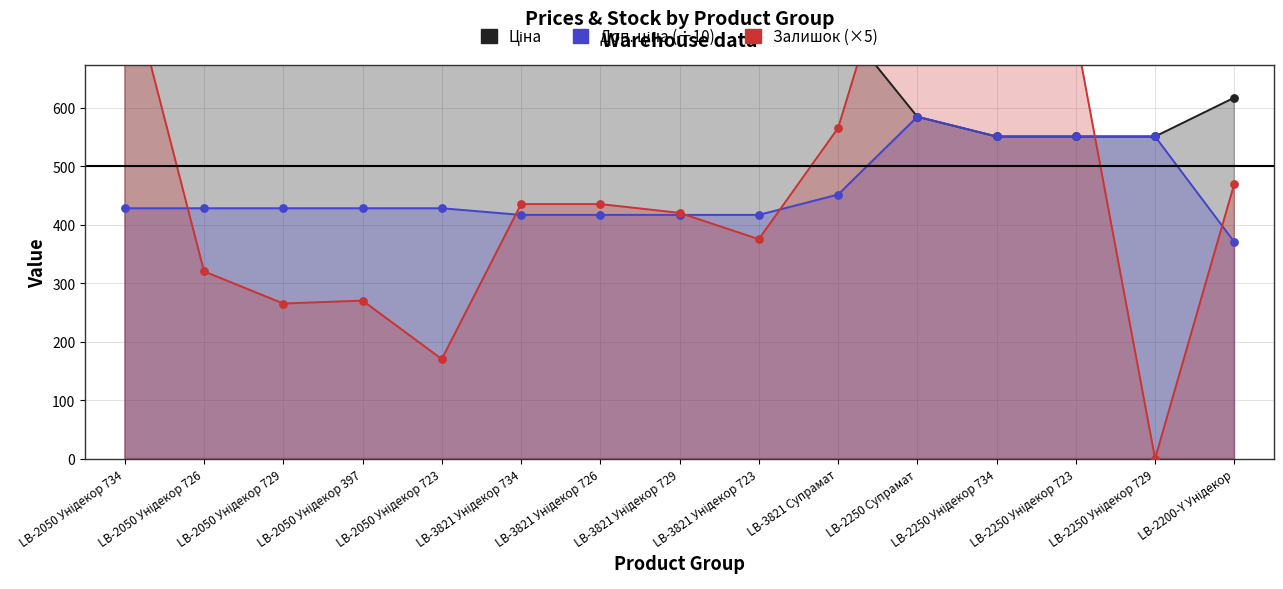

What are all the series names shown in the legend?

Ціна, Доп. ціна (÷10), Залишок (×5)